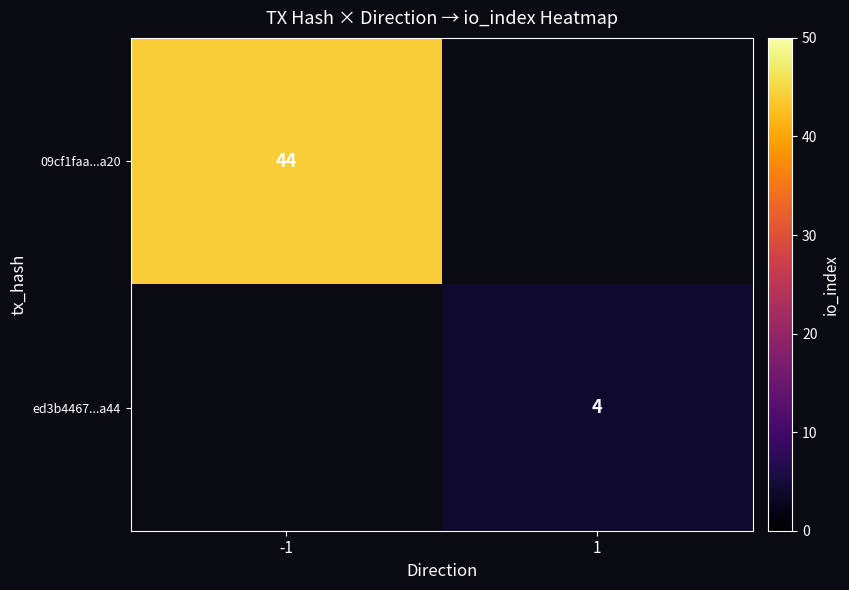

True or false: 09cf1faa...a20 has a value of 44 at -1.

True